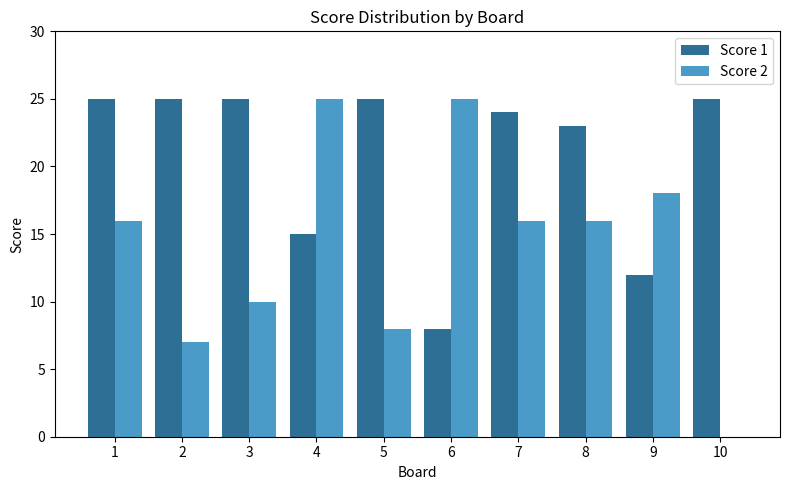

Which series has the largest total across all categories?

Score 1